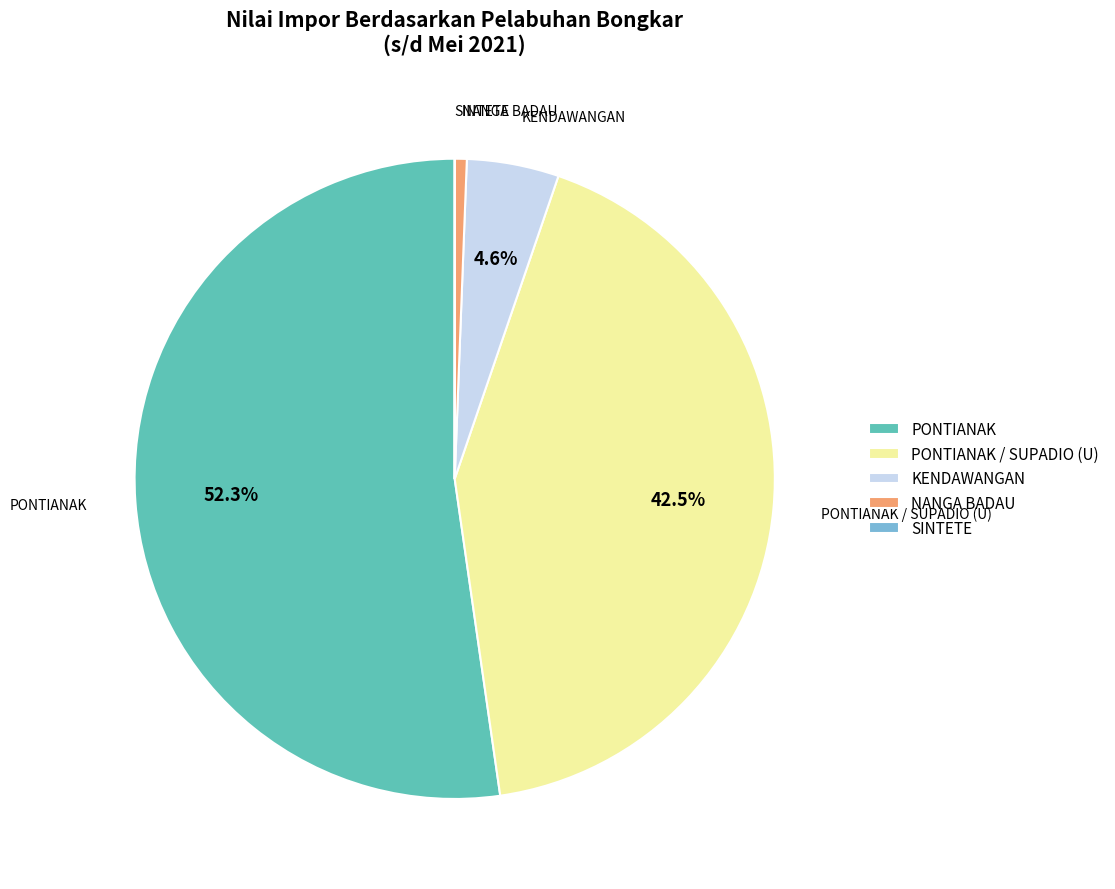

To the nearest percent, what percentage of the pie is PONTIANAK?

52%